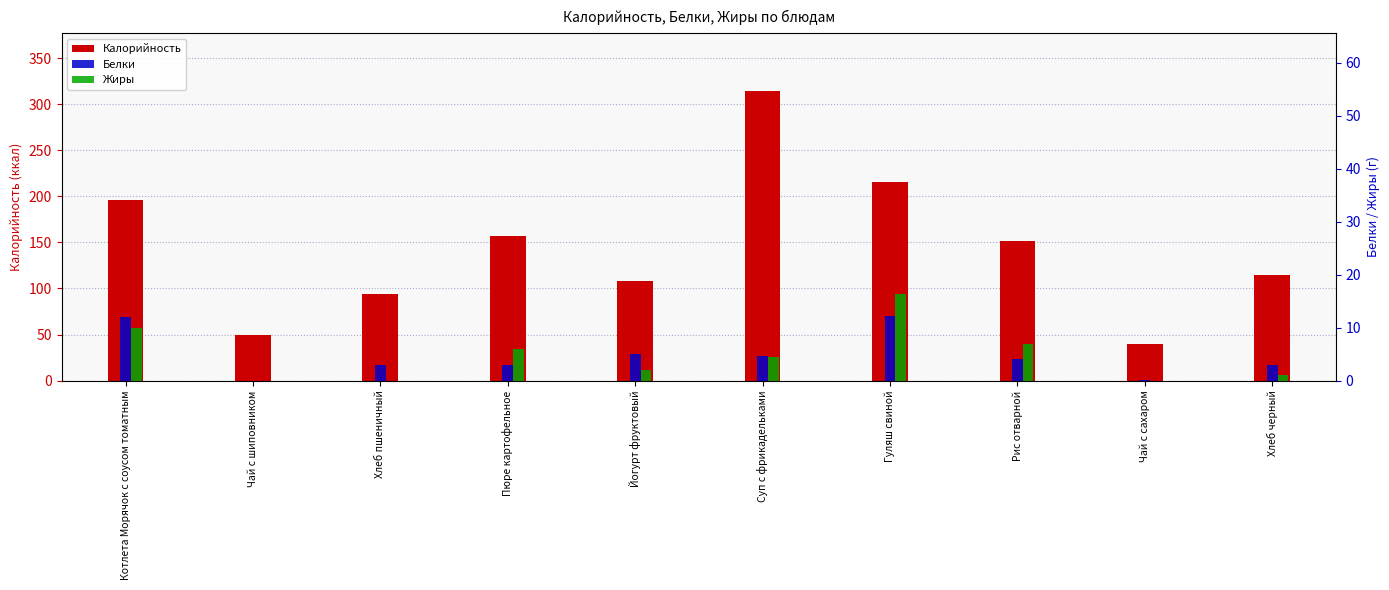

What is the sum of the Белки values at Суп с фрикадельками and Гуляш свиной?

16.8